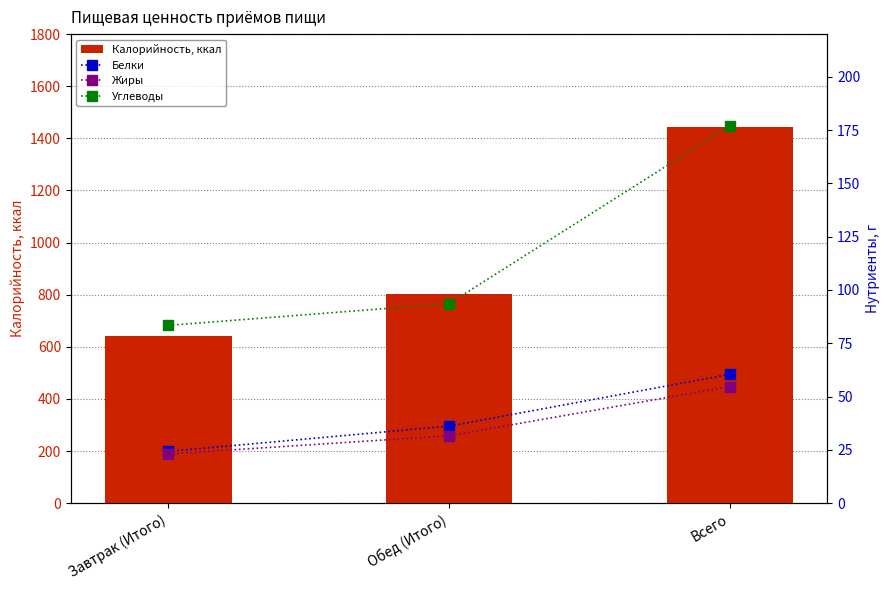

Which series has the largest total across all categories?

Калорийность, ккал